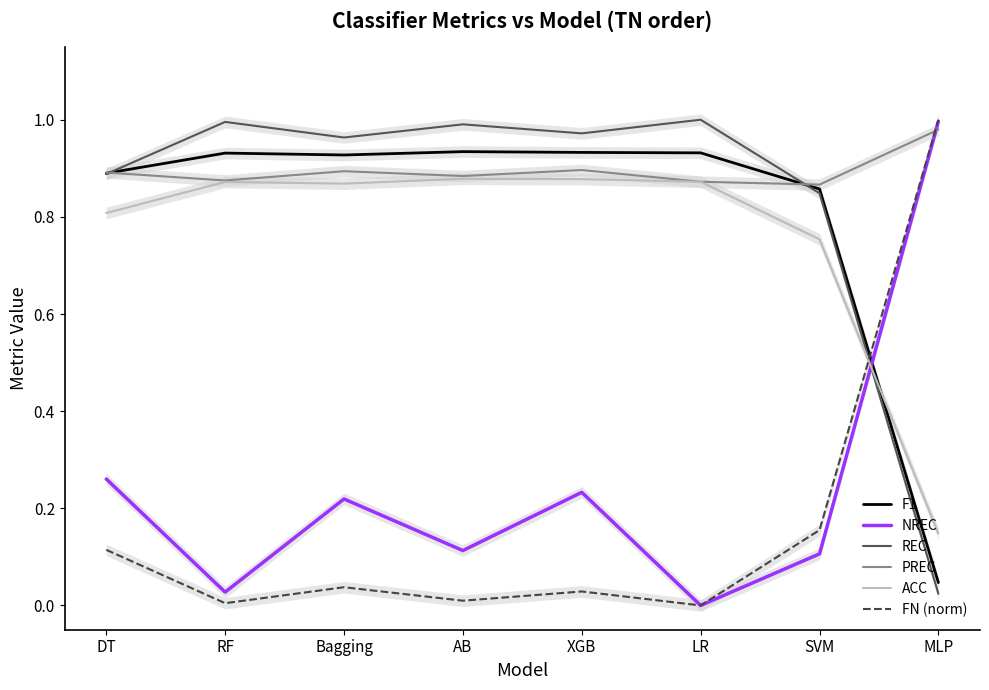

Is this an area chart (filled region under the line)?

No